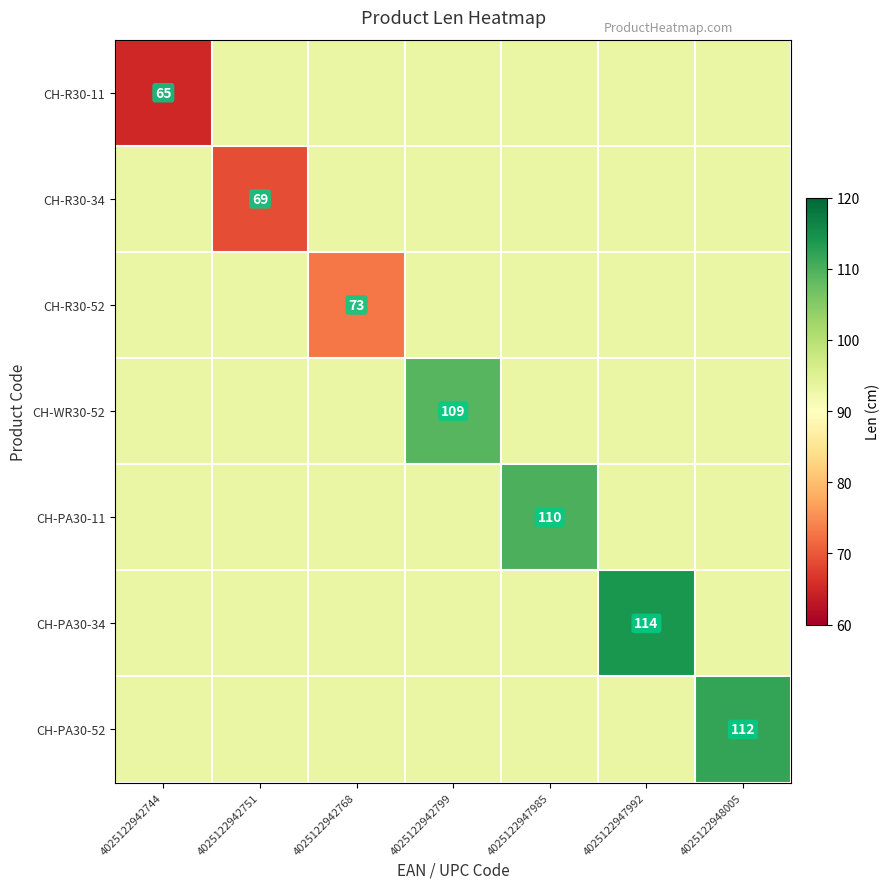

Count the number of data series in this chart.

7